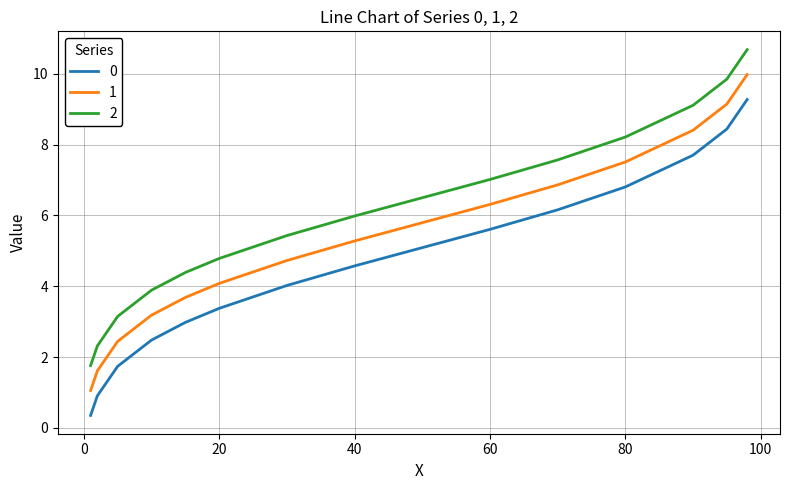

Rank the series by their maximum value, from highest to lowest.

2, 1, 0